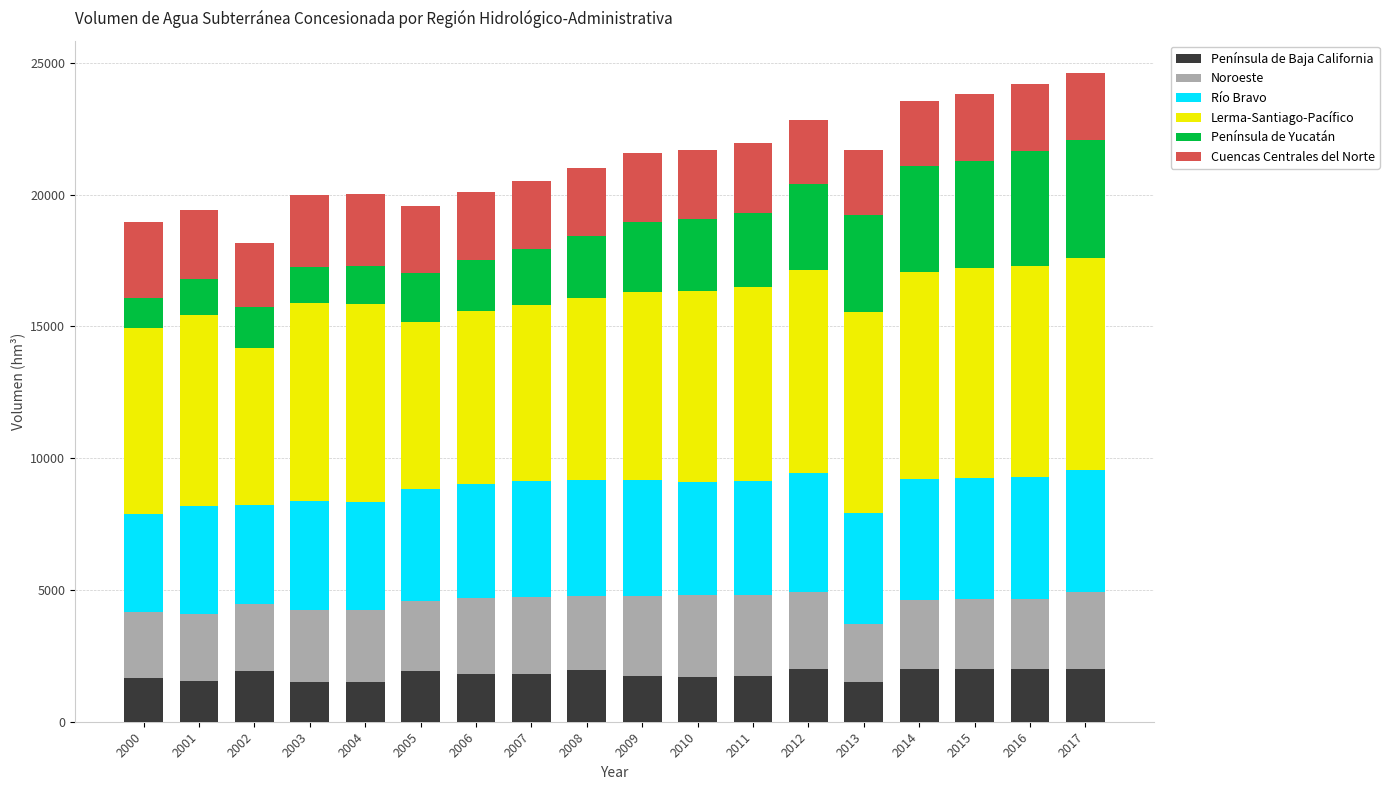

What is the average value of the Península de Baja California series?

1790.1